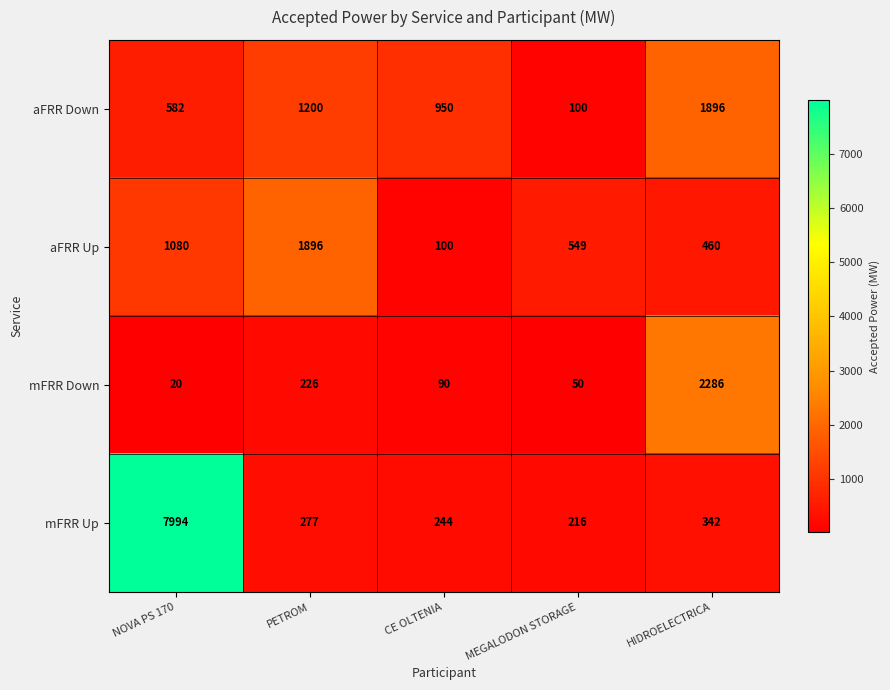

What is the greatest value displayed?

7994